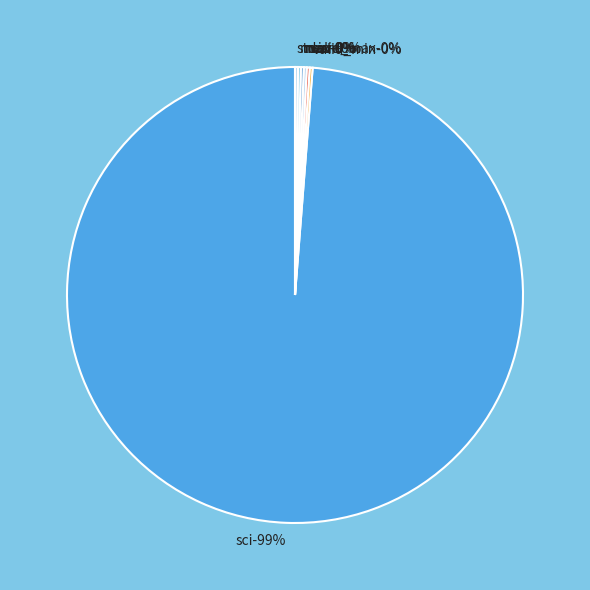

Rank the categories by value from highest to lowest.

sci, valid_min, valid_max, min, max, mean, stdev